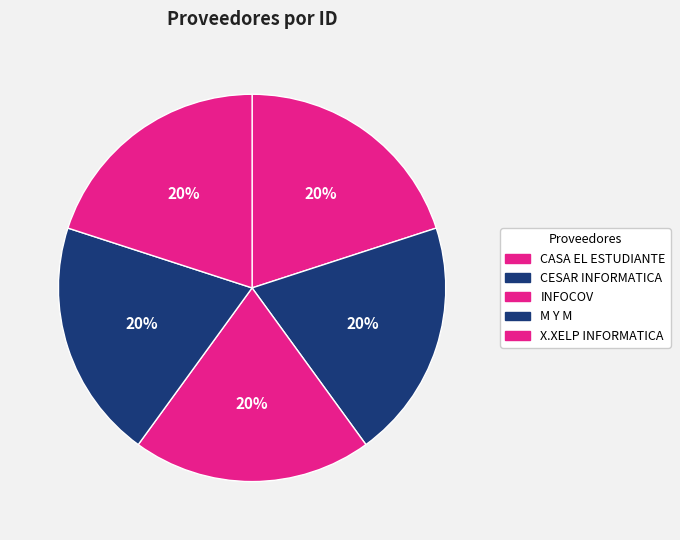

Count the number of slices in the pie.

5